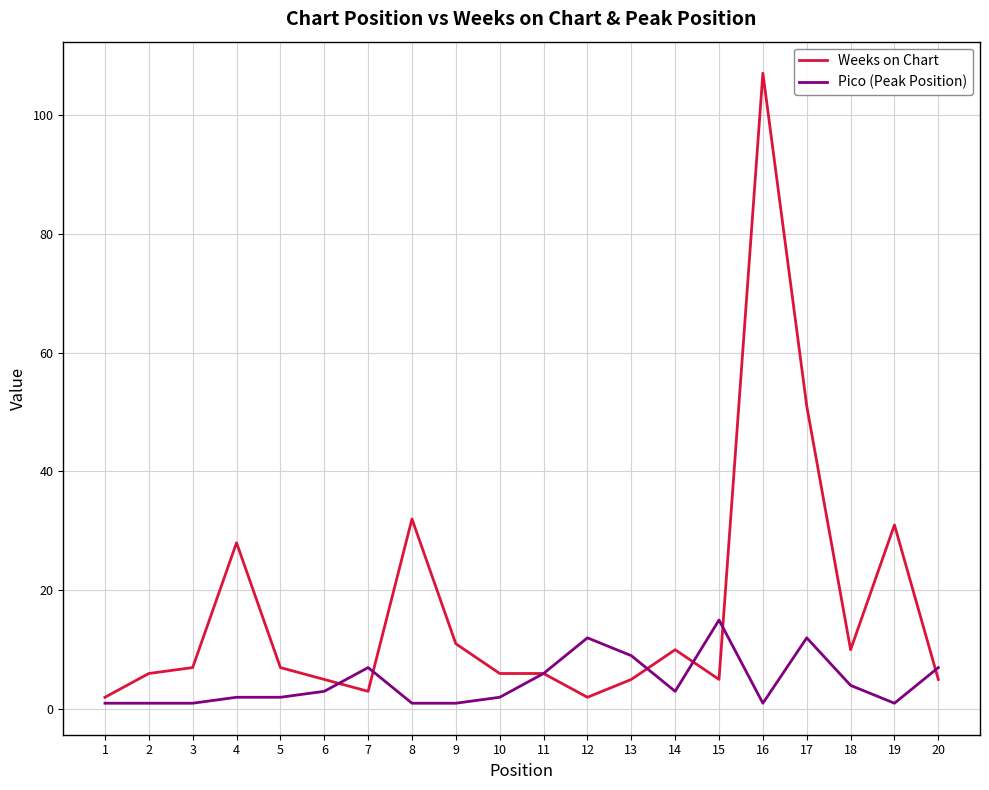

How many categories are shown in the chart?

20